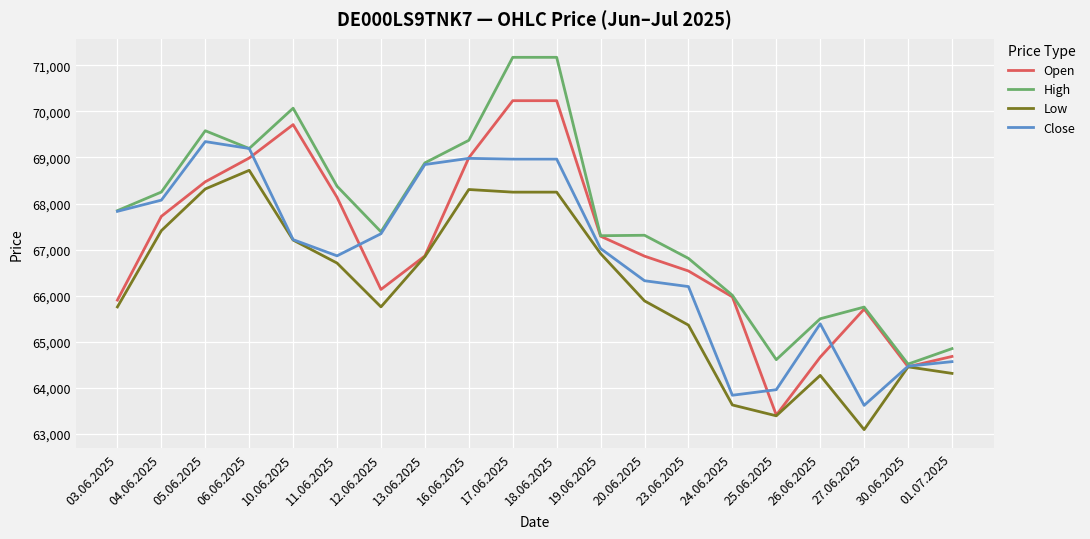

At 04.06.2025, list the series in order from largest to smallest.

High, Close, Open, Low